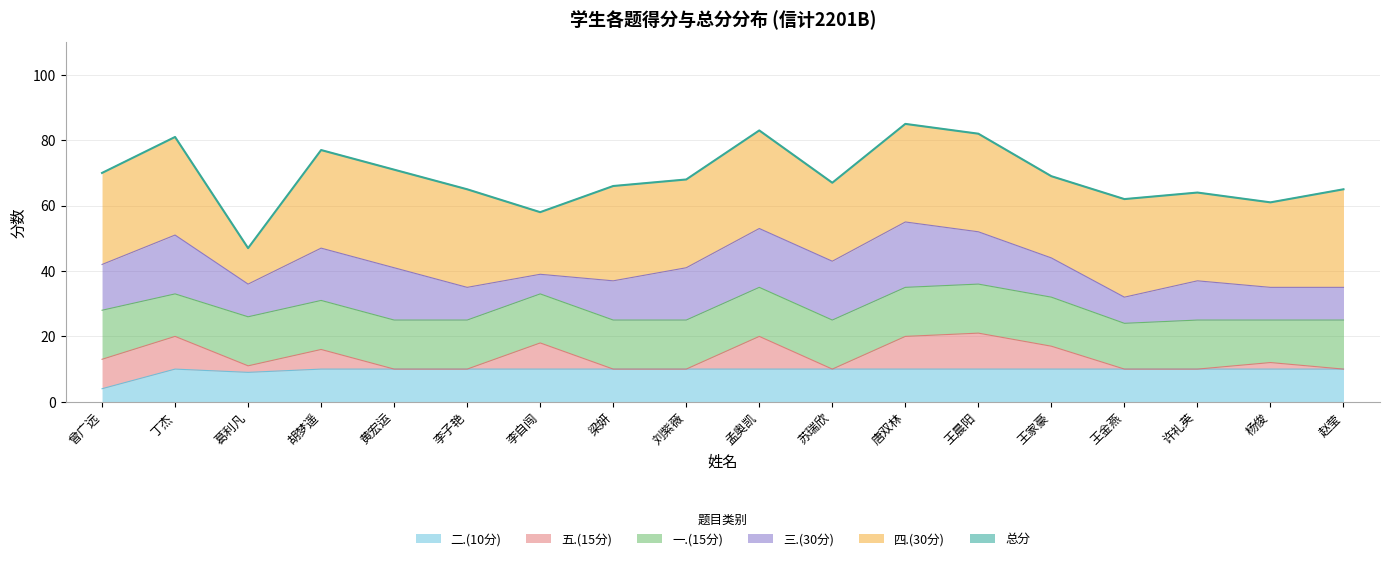

Read the 五.(15分) value at 王晨阳, to the nearest 5.

10